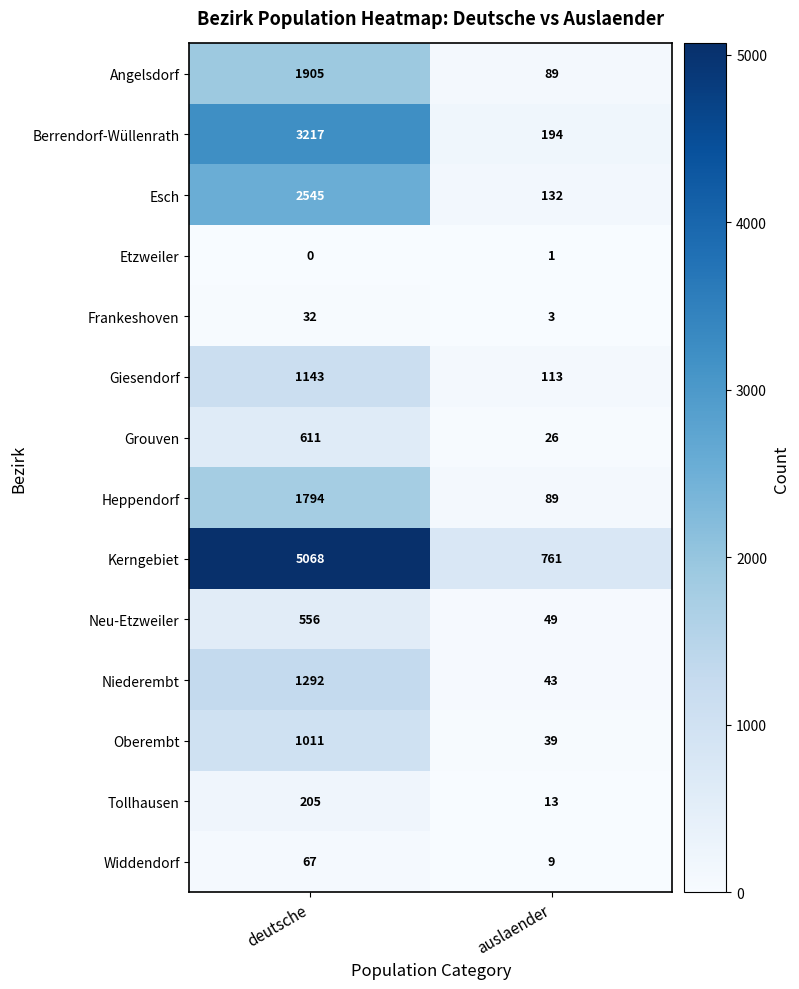

At deutsche, list the series in order from smallest to largest.

Etzweiler, Frankeshoven, Widdendorf, Tollhausen, Neu-Etzweiler, Grouven, Oberembt, Giesendorf, Niederembt, Heppendorf, Angelsdorf, Esch, Berrendorf-Wüllenrath, Kerngebiet